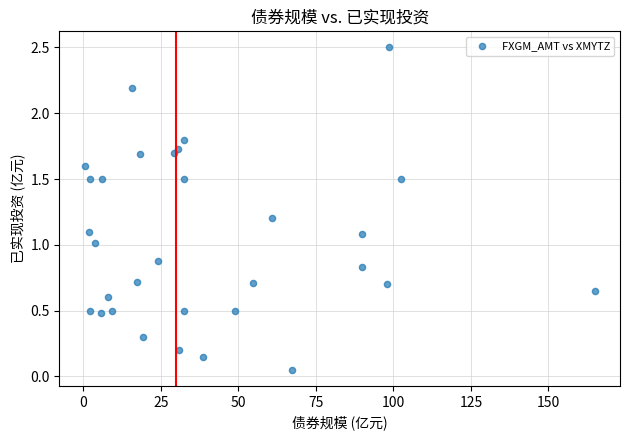

What is the range of X values (max minus min)?

164.4